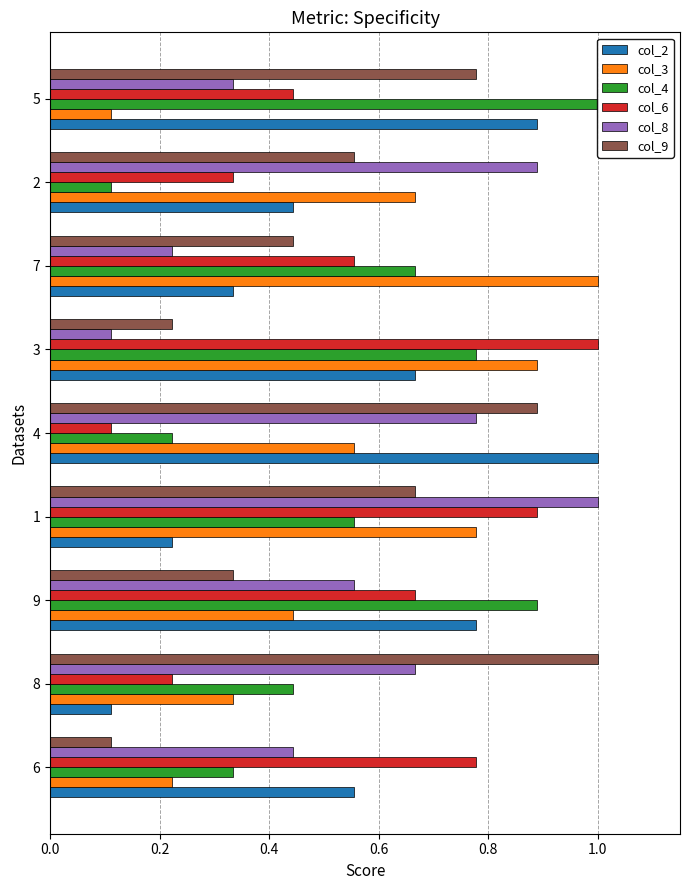

Reading right to left, transcribe all the data shown in this chart.

col_2: 0.9	0.4	0.3	0.7	1.0	0.2	0.8	0.1	0.6
col_3: 0.1	0.7	1.0	0.9	0.6	0.8	0.4	0.3	0.2
col_4: 1.0	0.1	0.7	0.8	0.2	0.6	0.9	0.4	0.3
col_6: 0.4	0.3	0.6	1.0	0.1	0.9	0.7	0.2	0.8
col_8: 0.3	0.9	0.2	0.1	0.8	1.0	0.6	0.7	0.4
col_9: 0.8	0.6	0.4	0.2	0.9	0.7	0.3	1.0	0.1